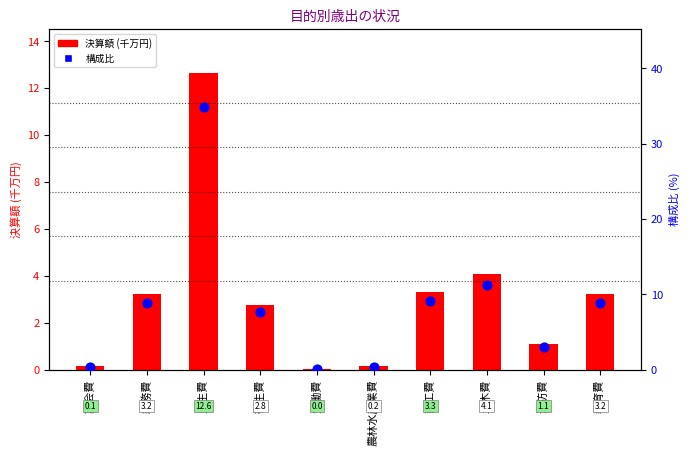

Which series contains the lowest Y value?

決算額 (千万円)